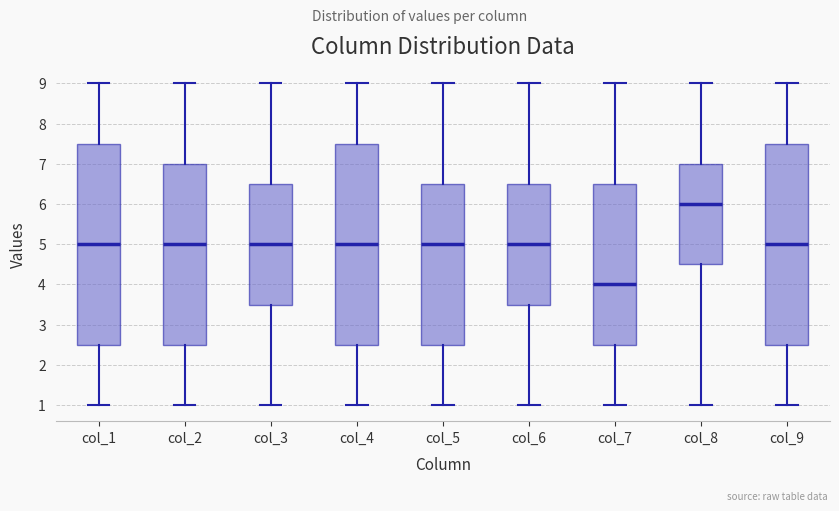

Reading left to right, transcribe this box plot: for each box, give where its median line is, the range the box spans, and where its two whiskers end, as read against the y-axis. The values are not printed on the chart, so give them approximately, as read against the axis.

col_1: median 5.0, box 2.5 to 7.5, whiskers 1.0 to 9.0
col_2: median 5.0, box 2.5 to 7.0, whiskers 1.0 to 9.0
col_3: median 5.0, box 3.5 to 6.5, whiskers 1.0 to 9.0
col_4: median 5.0, box 2.5 to 7.5, whiskers 1.0 to 9.0
col_5: median 5.0, box 2.5 to 6.5, whiskers 1.0 to 9.0
col_6: median 5.0, box 3.5 to 6.5, whiskers 1.0 to 9.0
col_7: median 4.0, box 2.5 to 6.5, whiskers 1.0 to 9.0
col_8: median 6.0, box 4.5 to 7.0, whiskers 1.0 to 9.0
col_9: median 5.0, box 2.5 to 7.5, whiskers 1.0 to 9.0